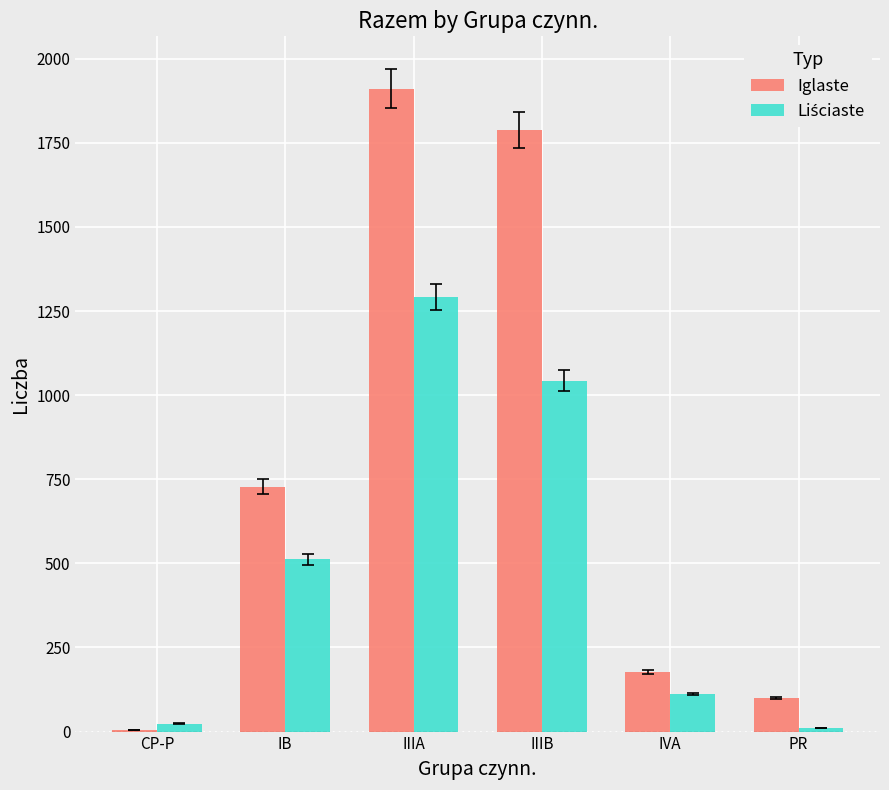

At which label is Iglaste closest to 958?

IB